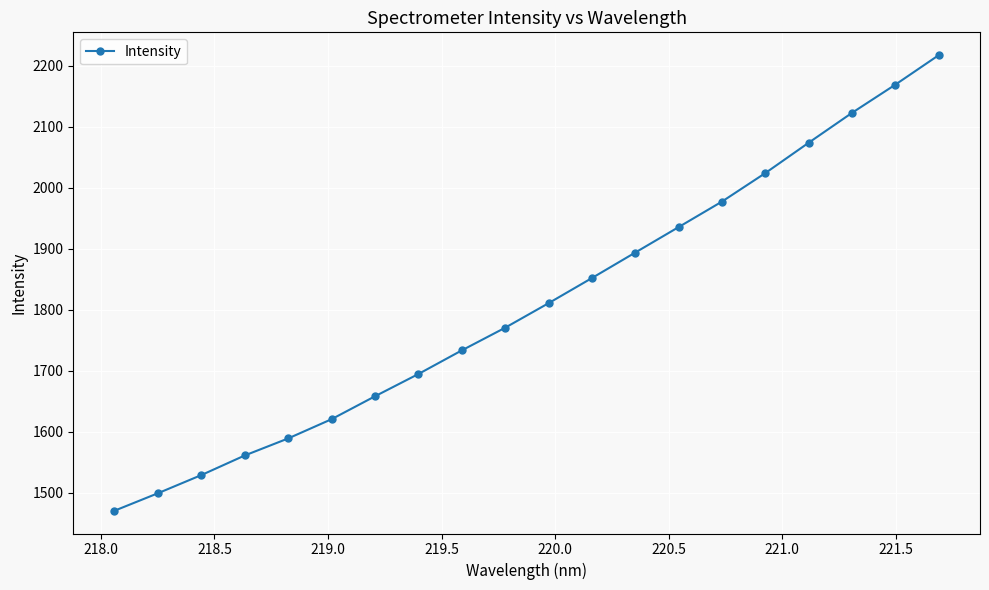

True or false: the data has more than 0 interior local peaks.

False